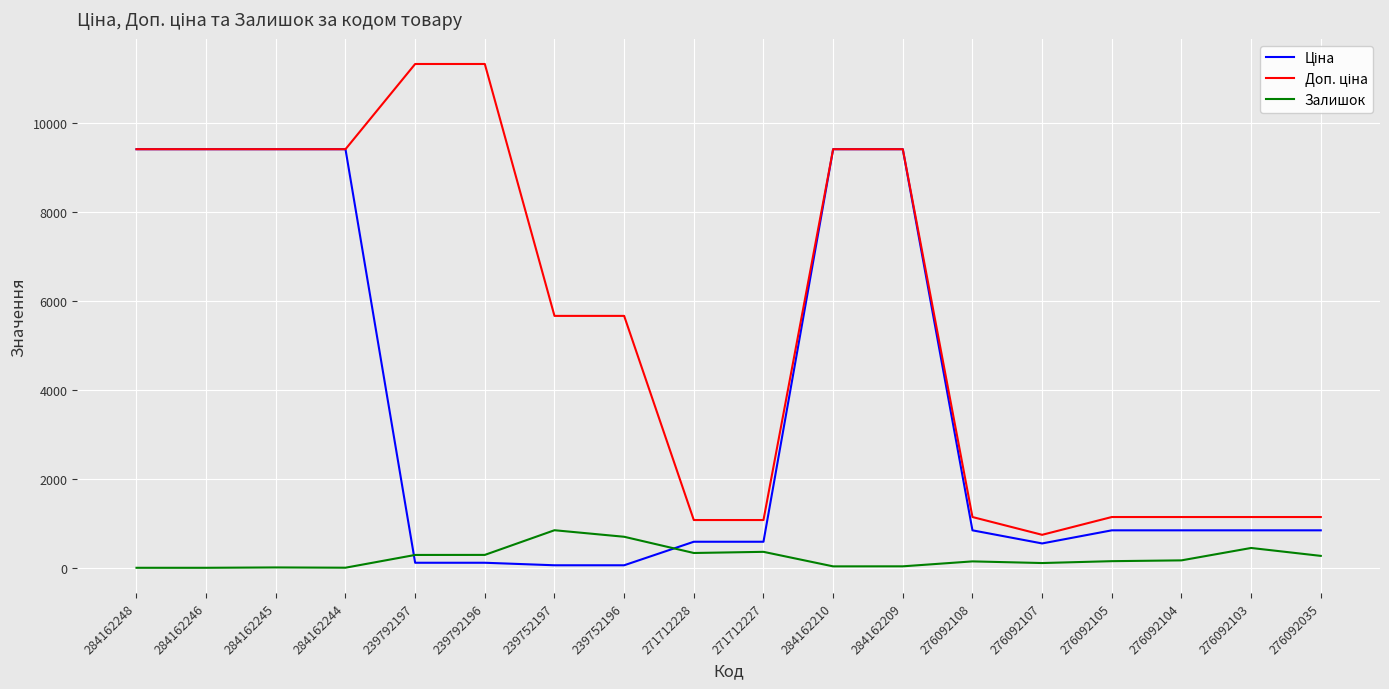

What is the total value across all series at 284162246?

18833.7